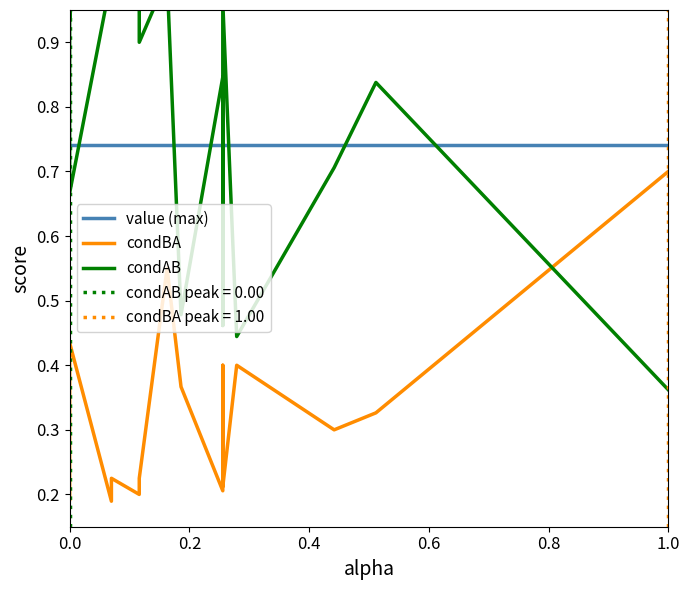

What are all the series names shown in the legend?

value (max), condBA, condAB